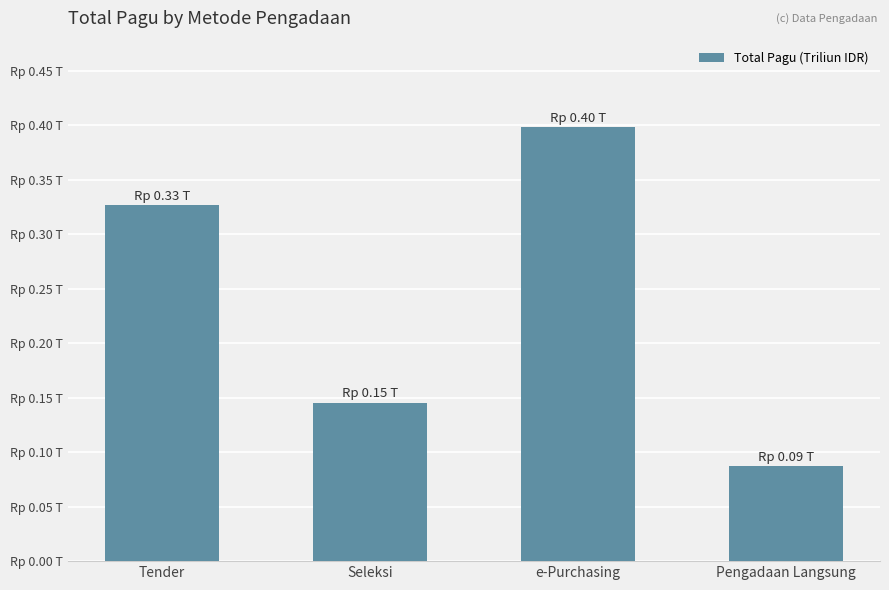

What is the value of the 2nd bar from the left?

0.1